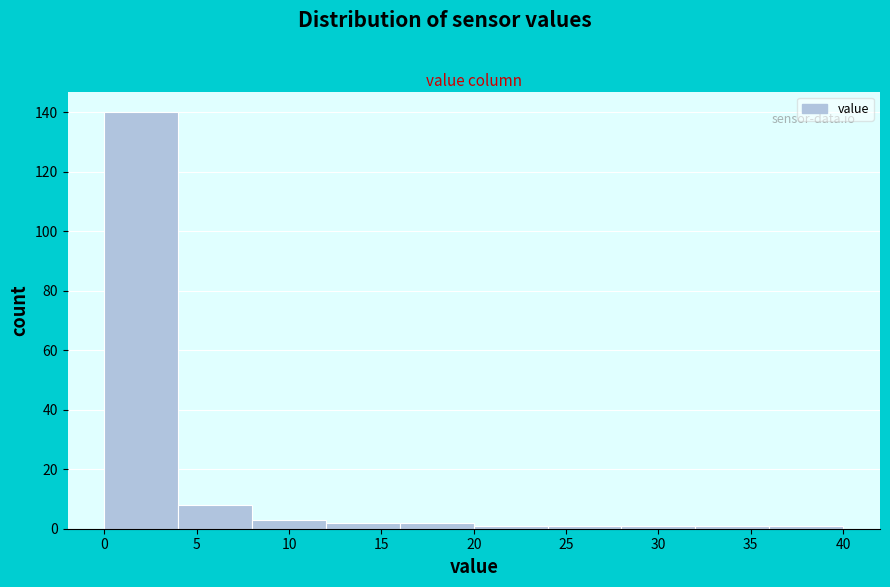

Which range on the x-axis has the tallest bar?

0 to 4